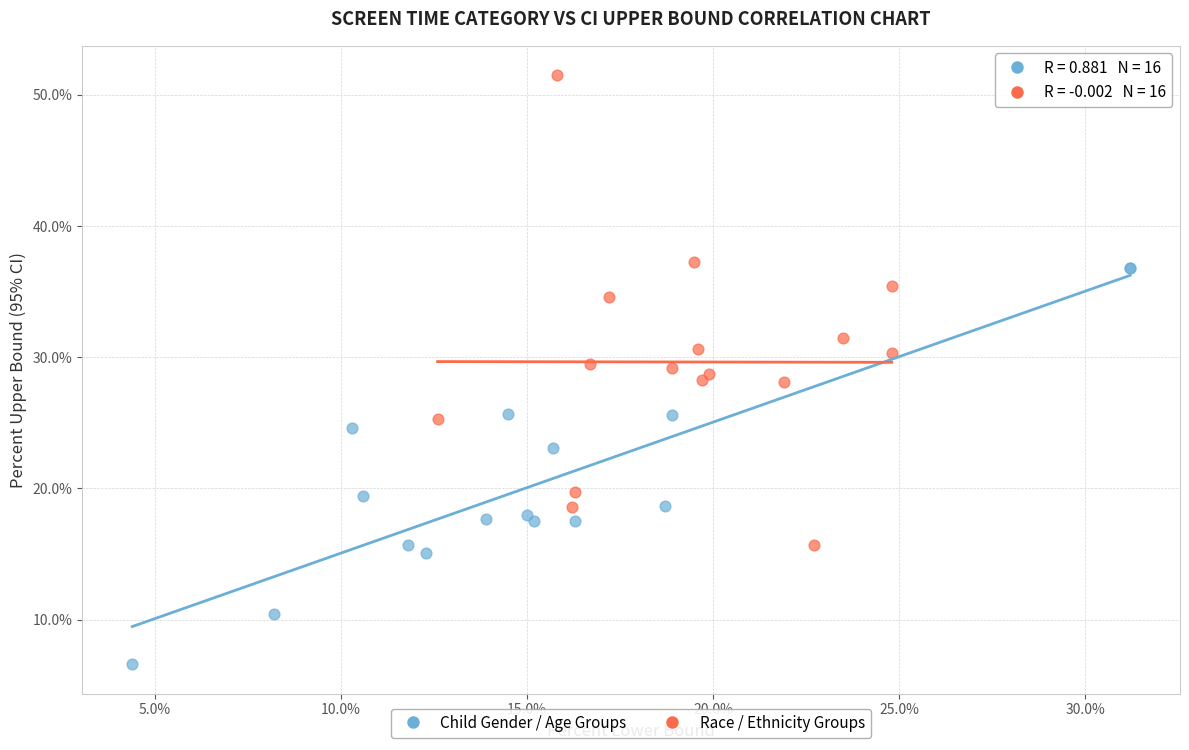

Which series contains the lowest Y value?

Child Gender / Age Groups